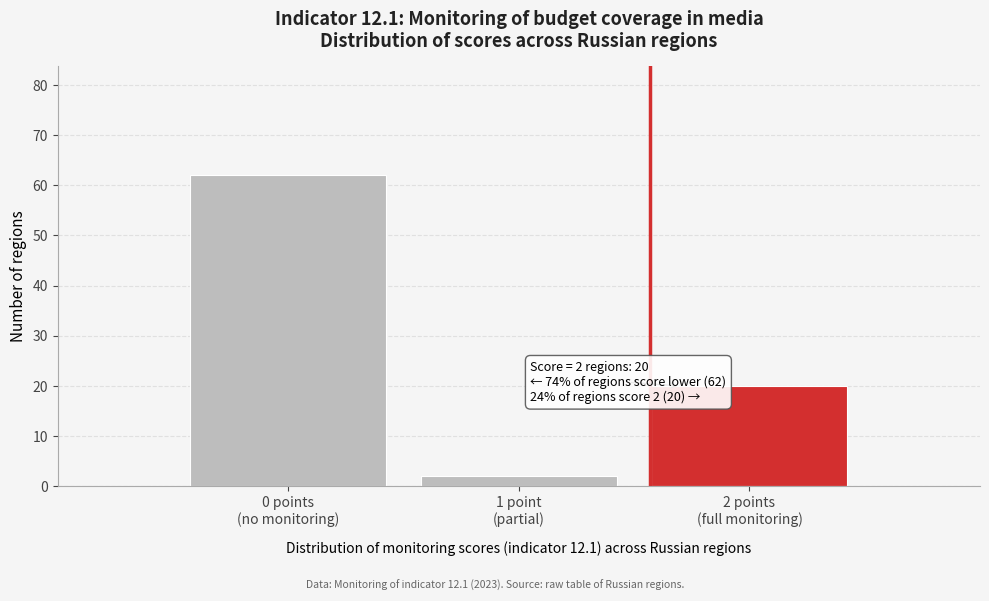

Reading right to left, what are all the values shown in this chart?

20	2	62